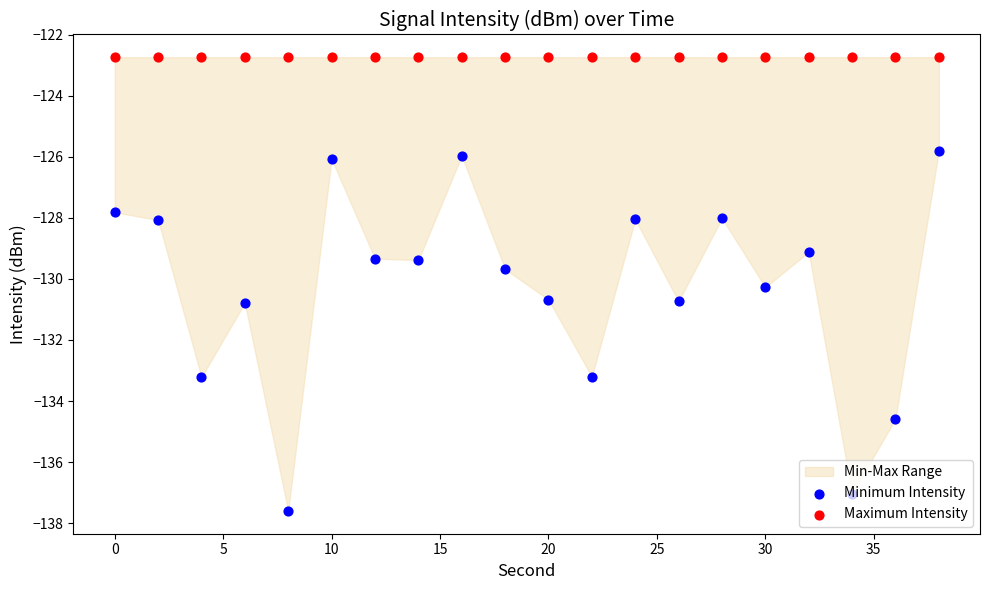

Which series reaches the maximum Y coordinate?

Maximum Intensity